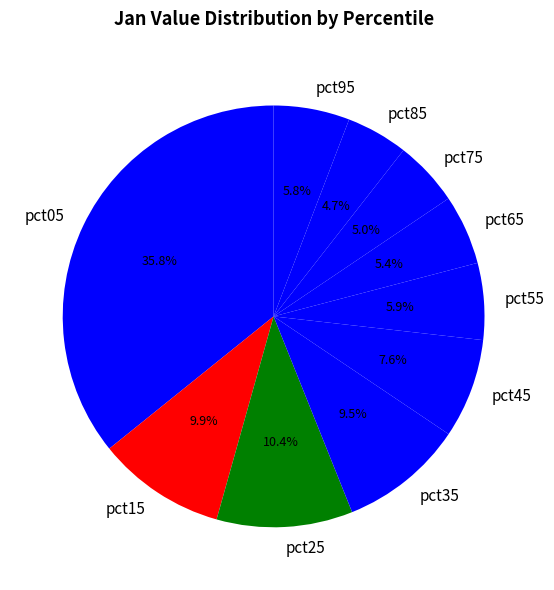

True or false: pct95 accounts for 6% of the total.

True